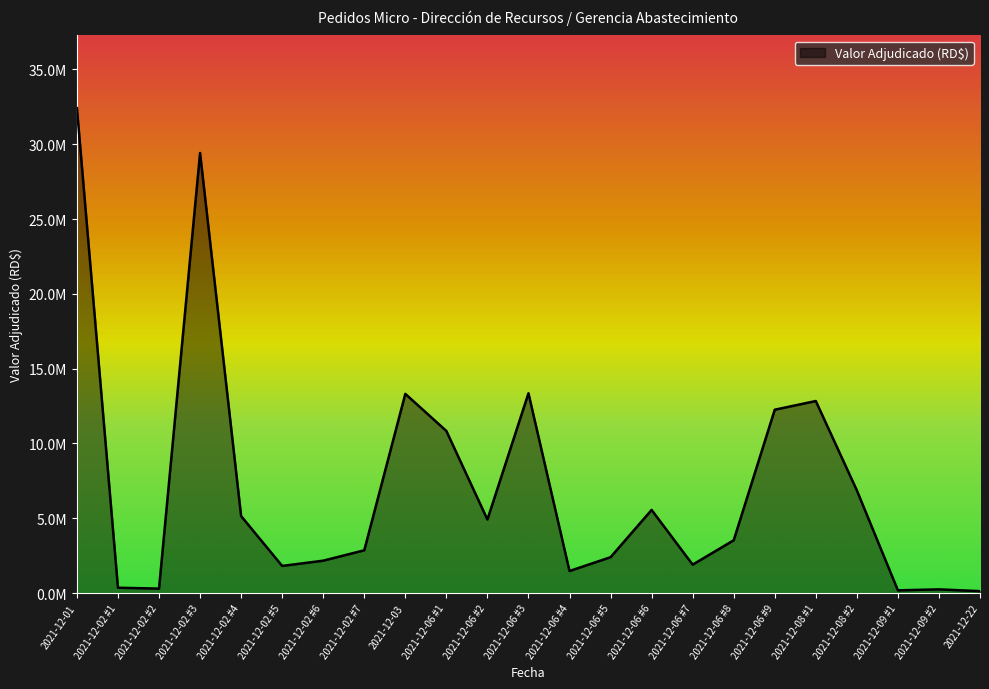

How many points are higher than both their immediate neighbors (excluding endpoints)?

6